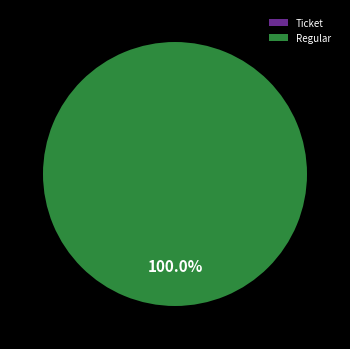

Combined, do Ticket and Regular account for over 50%?

Yes